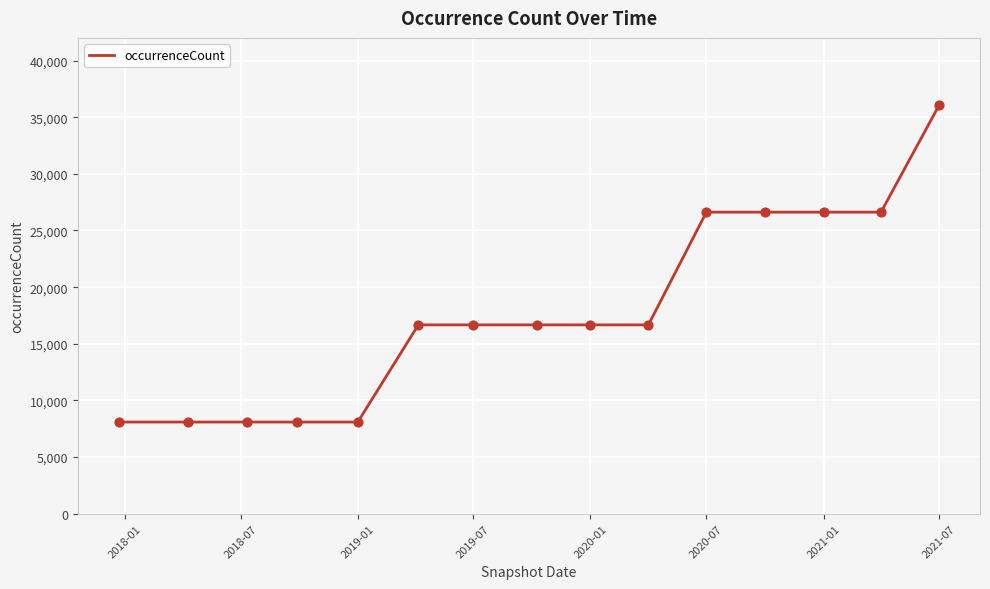

What is the greatest value displayed?

36039